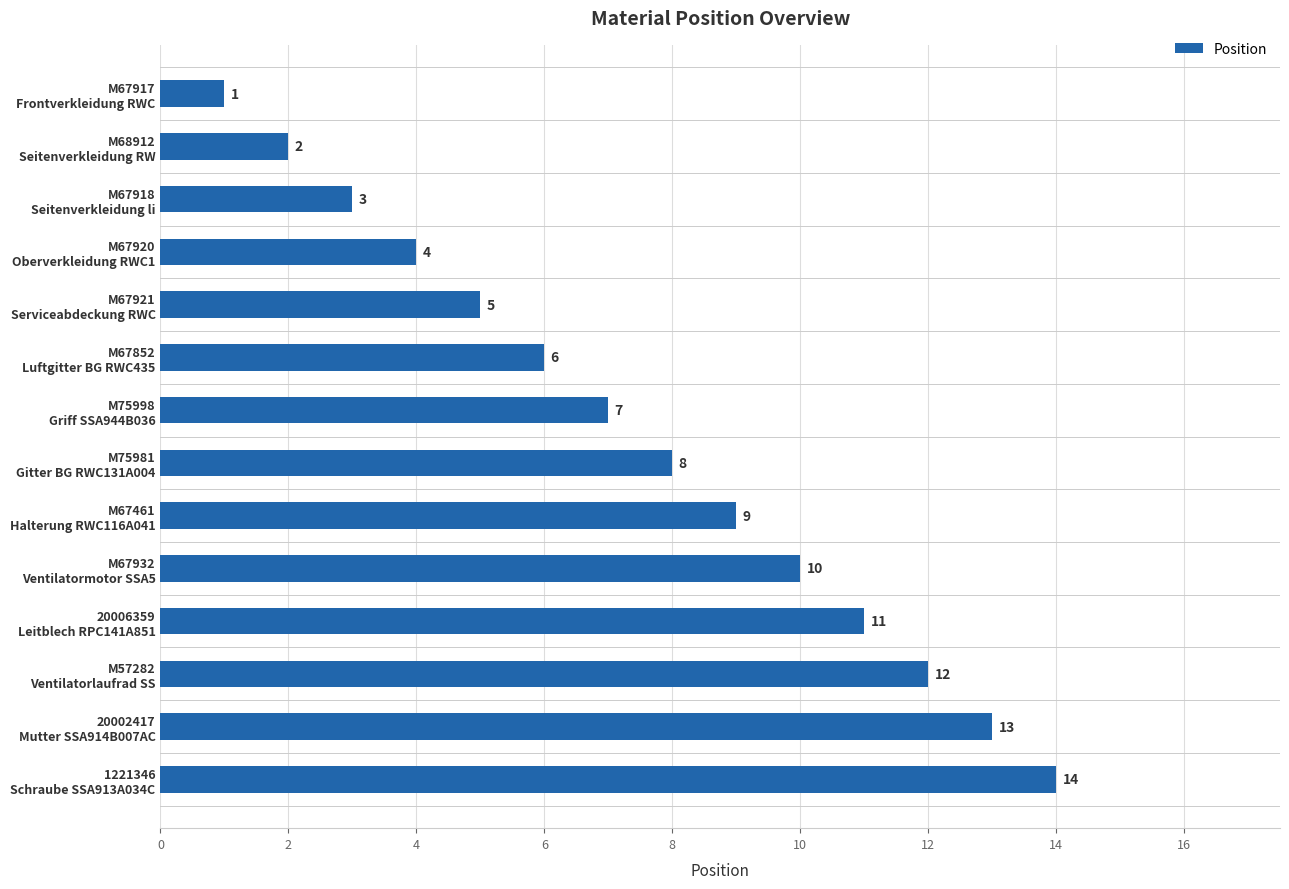

How many data points are less than 8?

7